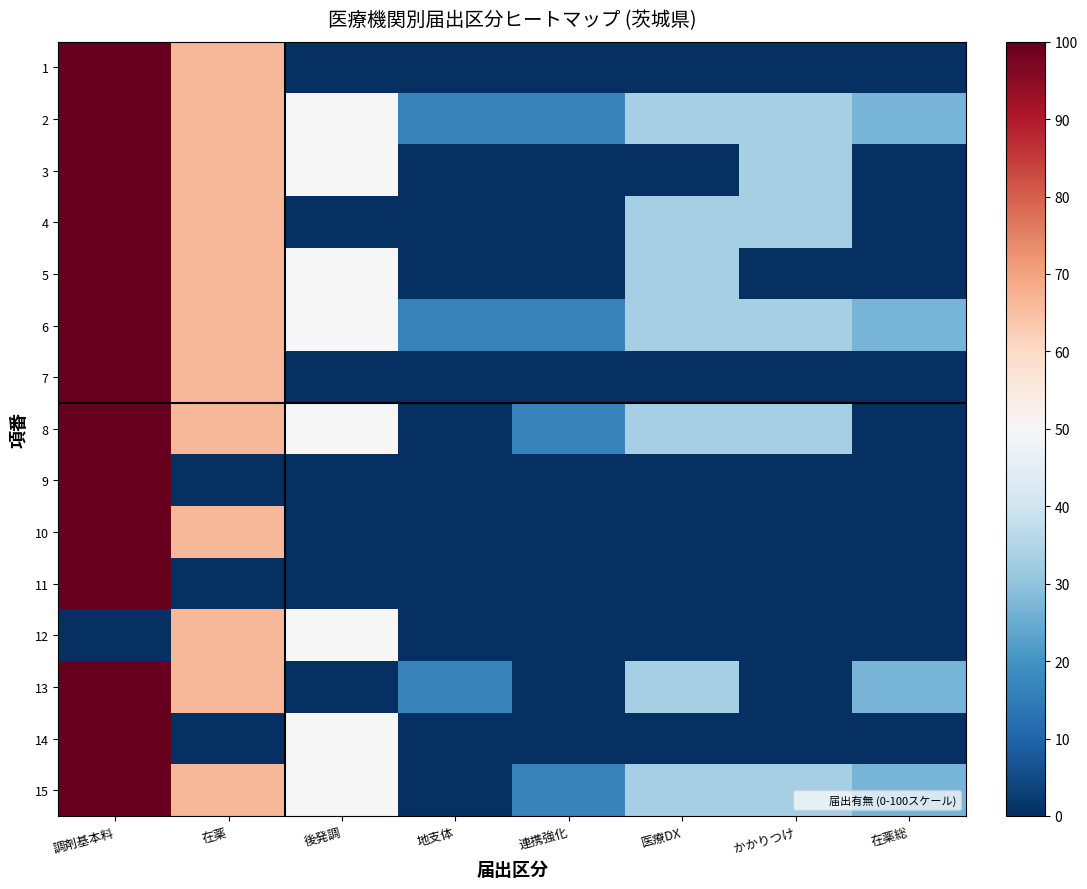

What is the total value across all series at 医療DX?

233.3